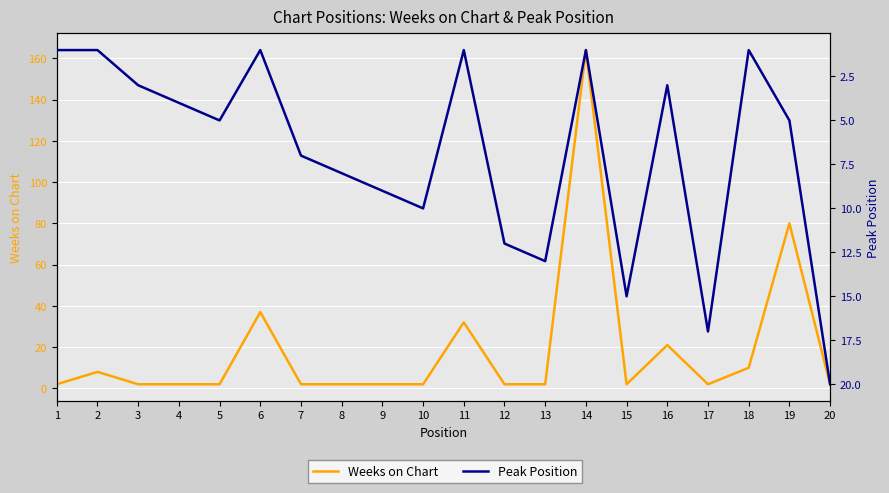

Where is the first local maximum for Peak Position?

5